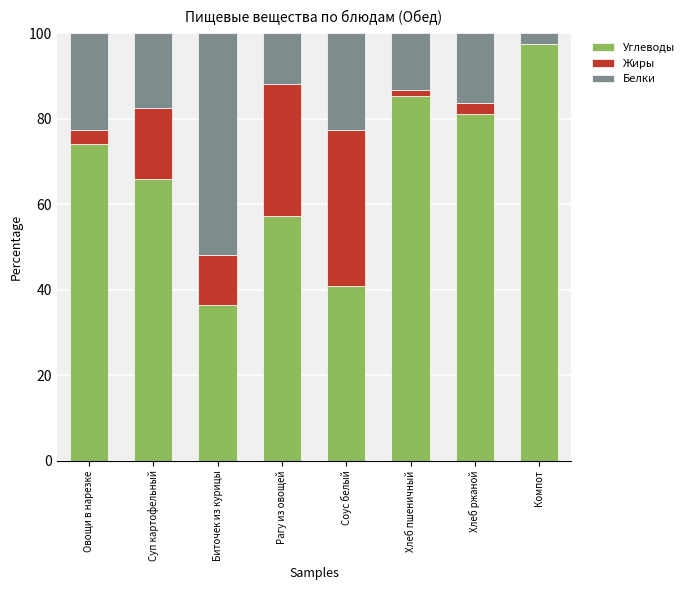

The value of Углеводы at Хлеб ржаной is 44.0. True or false?

False